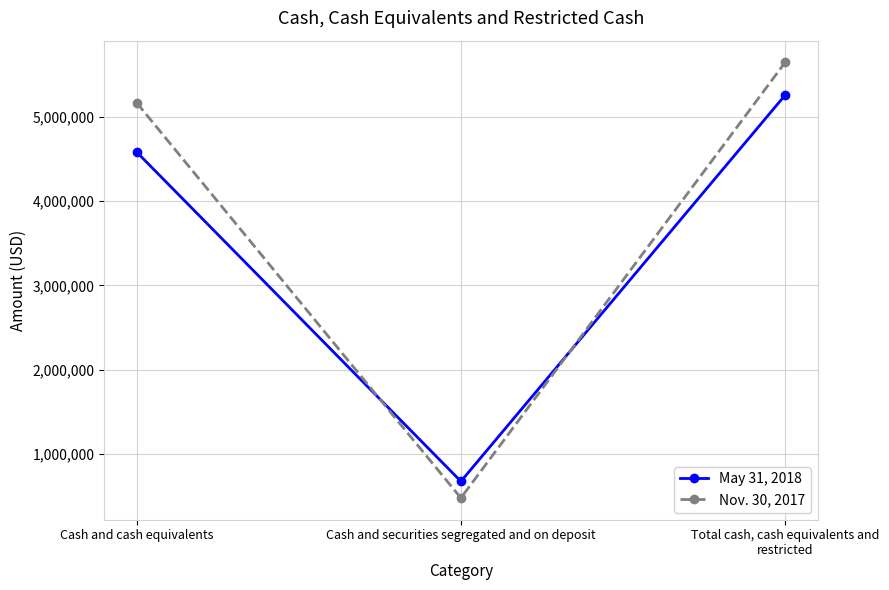

At which label is Nov. 30, 2017 closest to 3060530?

Cash and cash equivalents